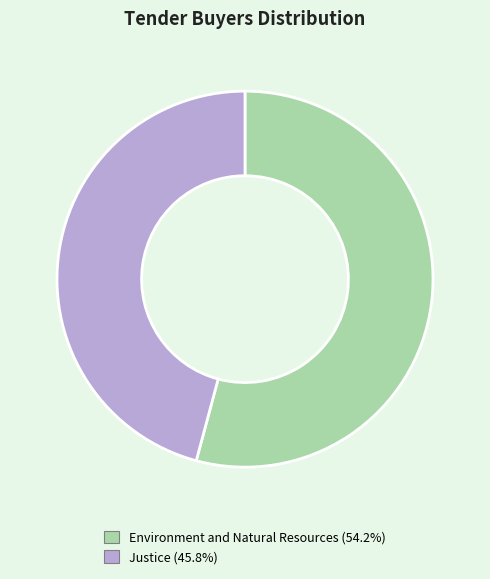

Does any single category account for the majority?

Yes